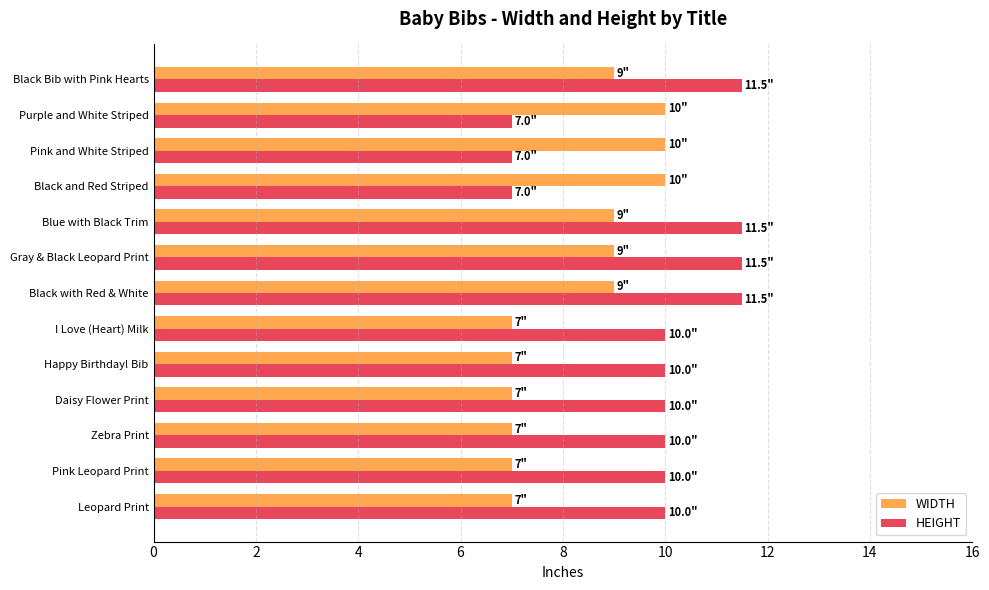

List the series in order of their peak value, lowest first.

WIDTH, HEIGHT